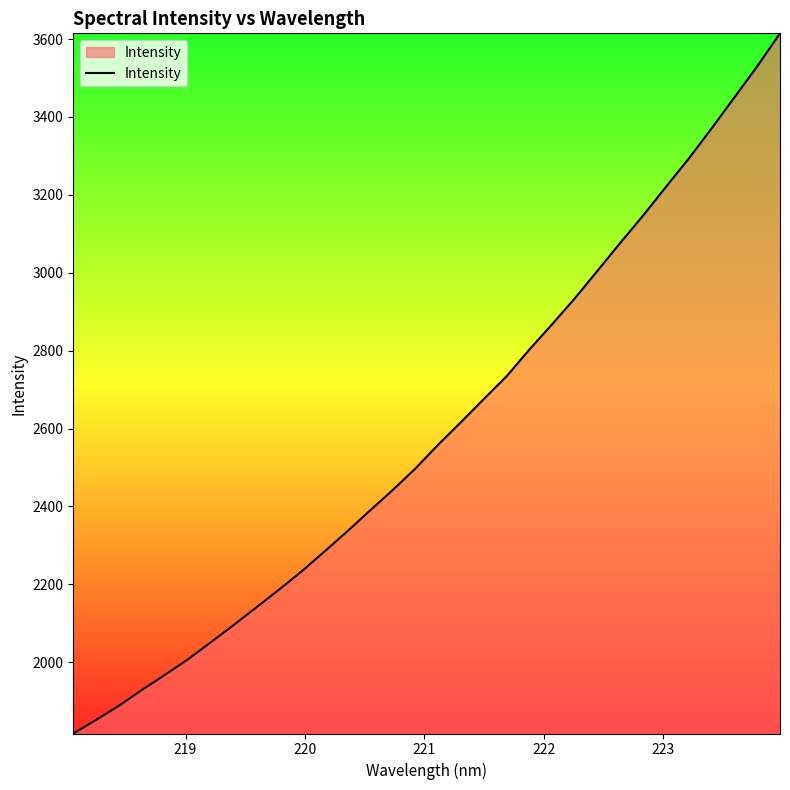

True or false: there are more than 0 points higher than both neighbors.

False